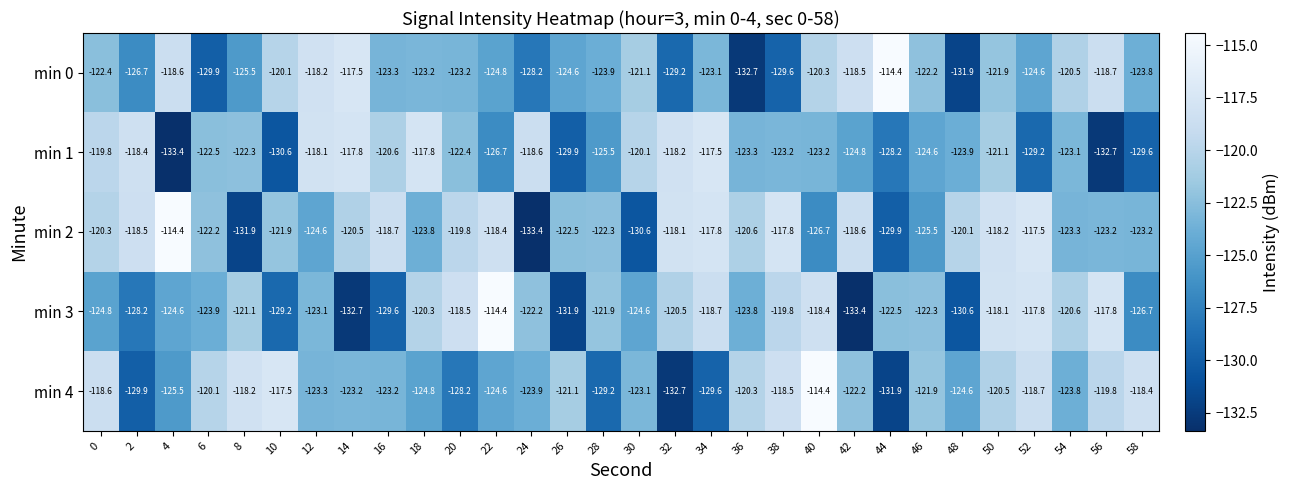

The value of min 4 at 6 is -120.1. True or false?

True